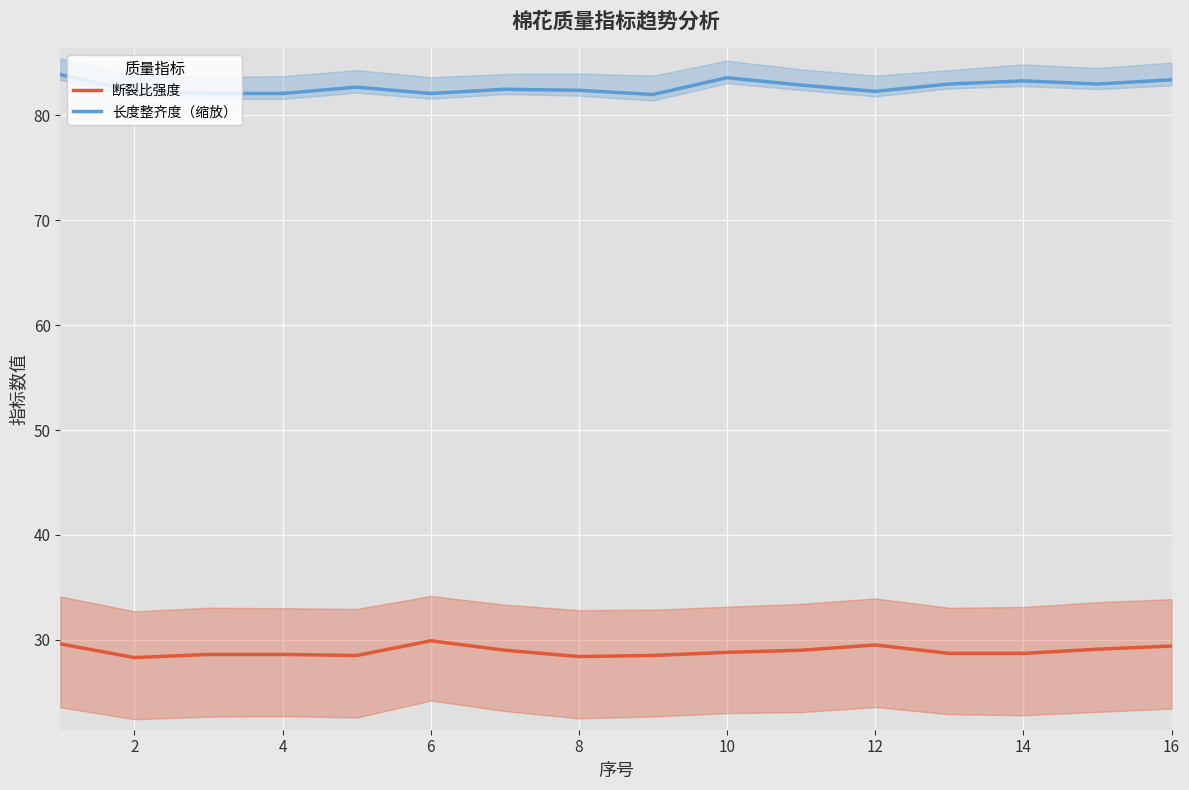

What is the difference between the 长度整齐度（缩放） values at 12 and 16?

1.1